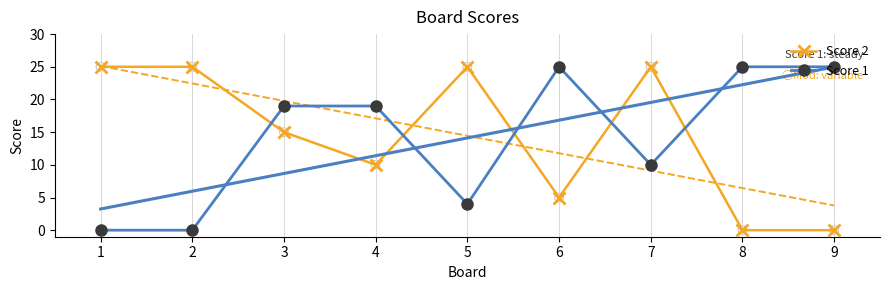

What are all the series names shown in the legend?

Score 2, Score 1